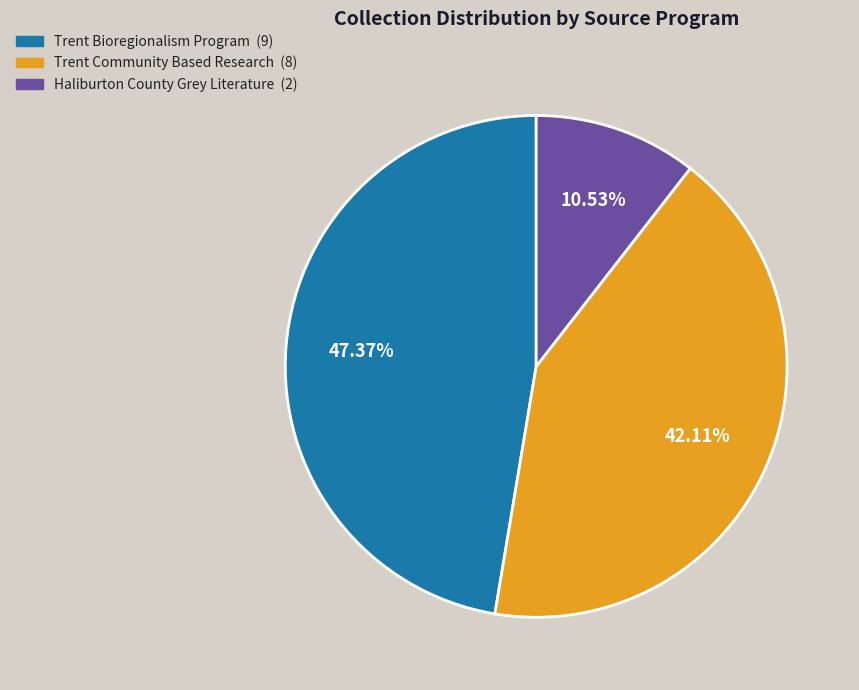

Count the number of slices in the pie.

3